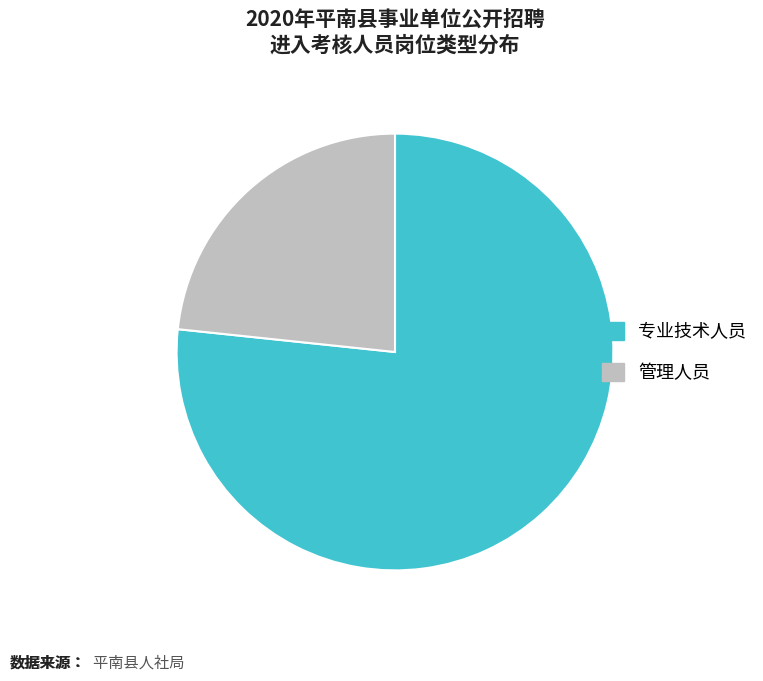

Is it true that 管理人员 is 11% of the pie?

False